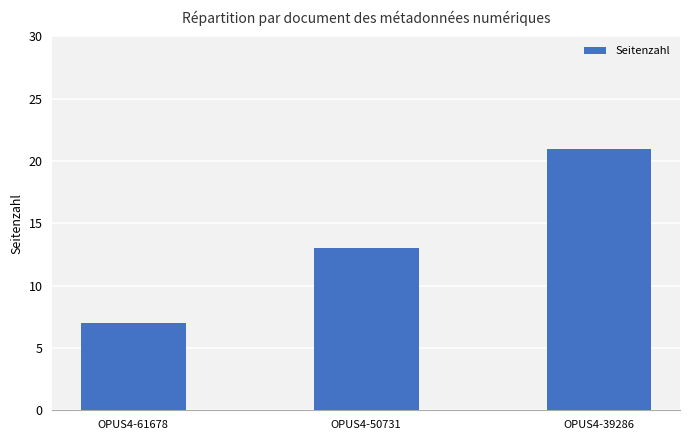

Reading left to right, what are all the values shown in this chart?

7	13	21